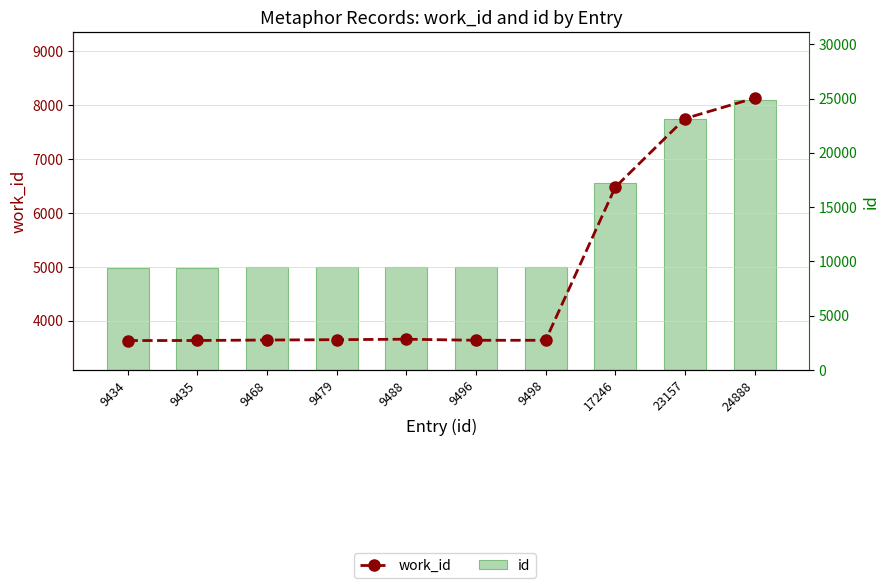

What is the value of the id bar at the 5th from the left?

9488